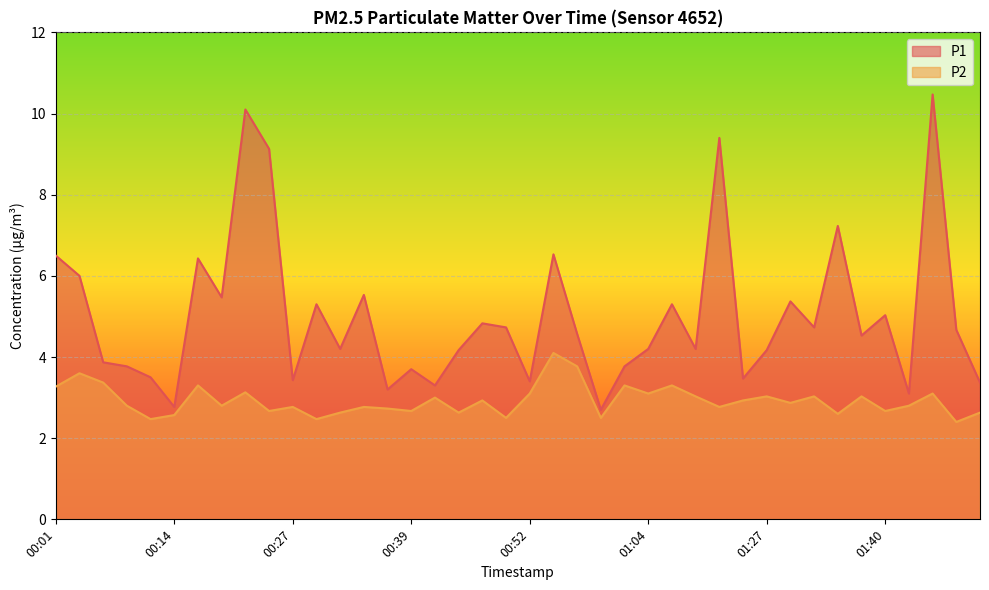

How many interior local peaks does the P2 series have?

14